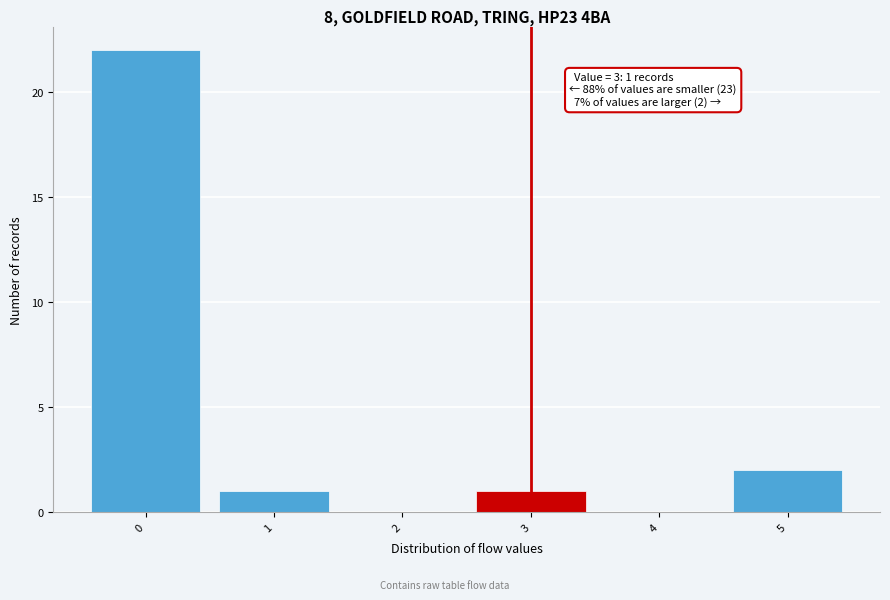

Which range on the x-axis has the tallest bar?

-0.5 to 0.5